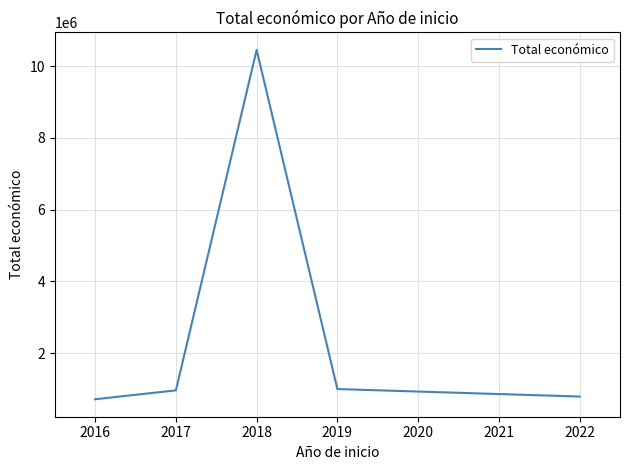

True or false: there are more than 0 points higher than both neighbors.

True